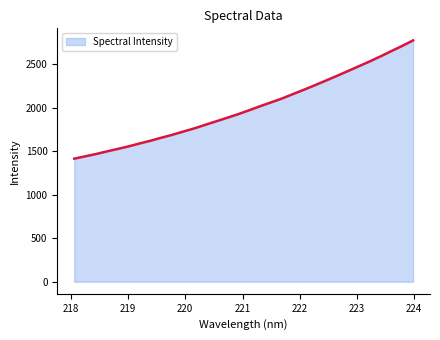

What is the difference between the maximum and minimum values?

1358.7